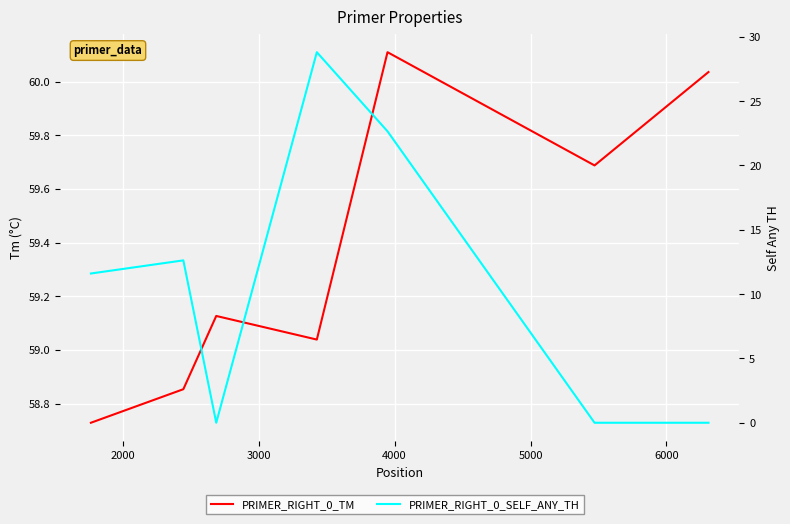

True or false: PRIMER_RIGHT_0_SELF_ANY_TH and PRIMER_RIGHT_0_TM intersect in this chart.

False